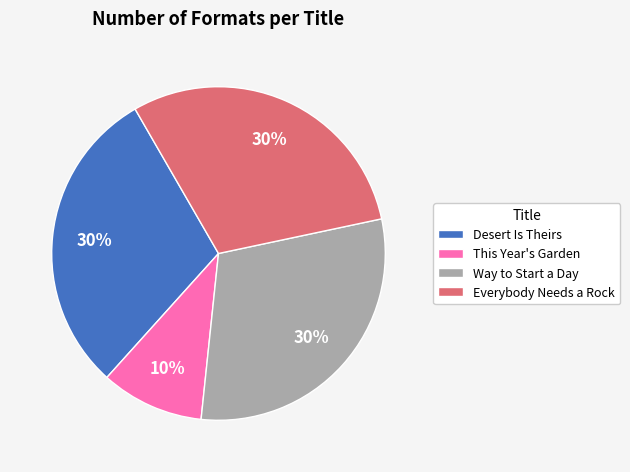

The Way to Start a Day slice represents 36% of the pie. True or false?

False